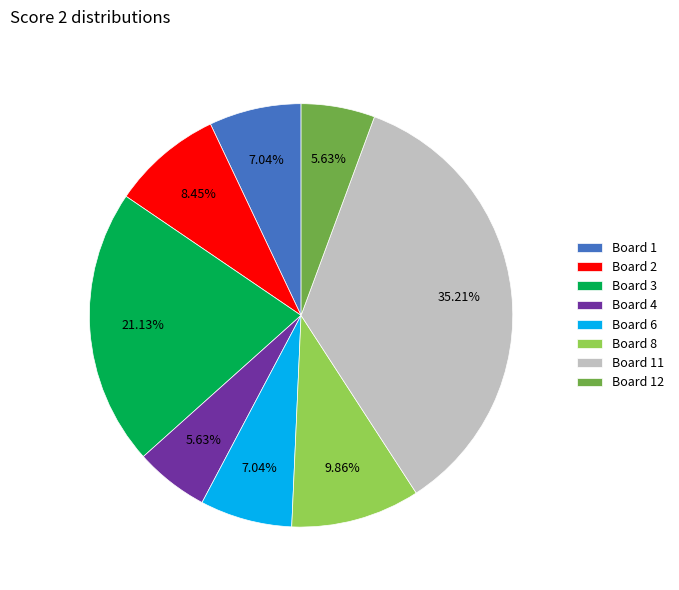

What is the ratio of the value at Board 11 to the value at Board 3?

1.7